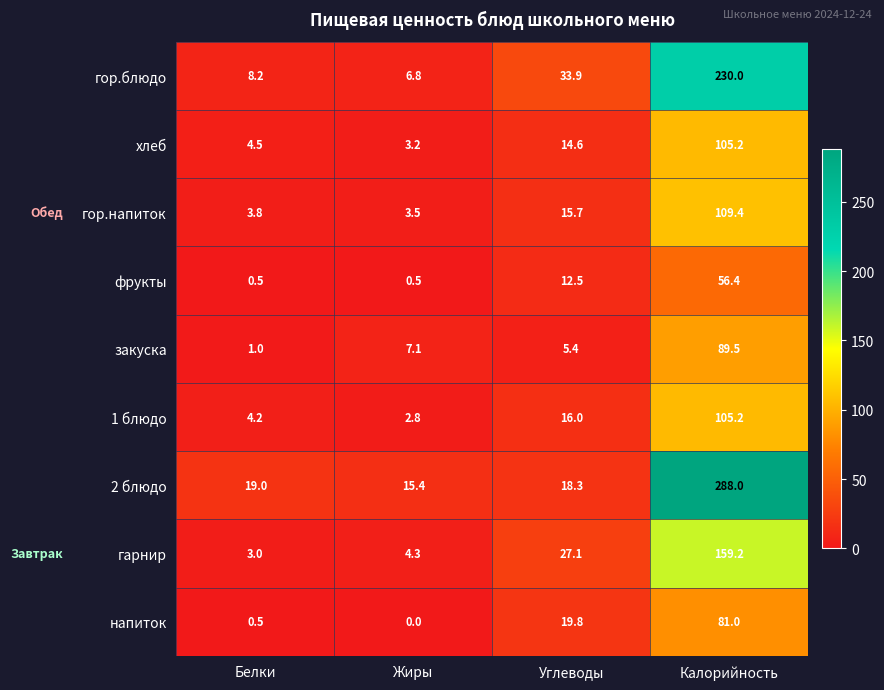

How many values in the 1 блюдо series are below 16?

2